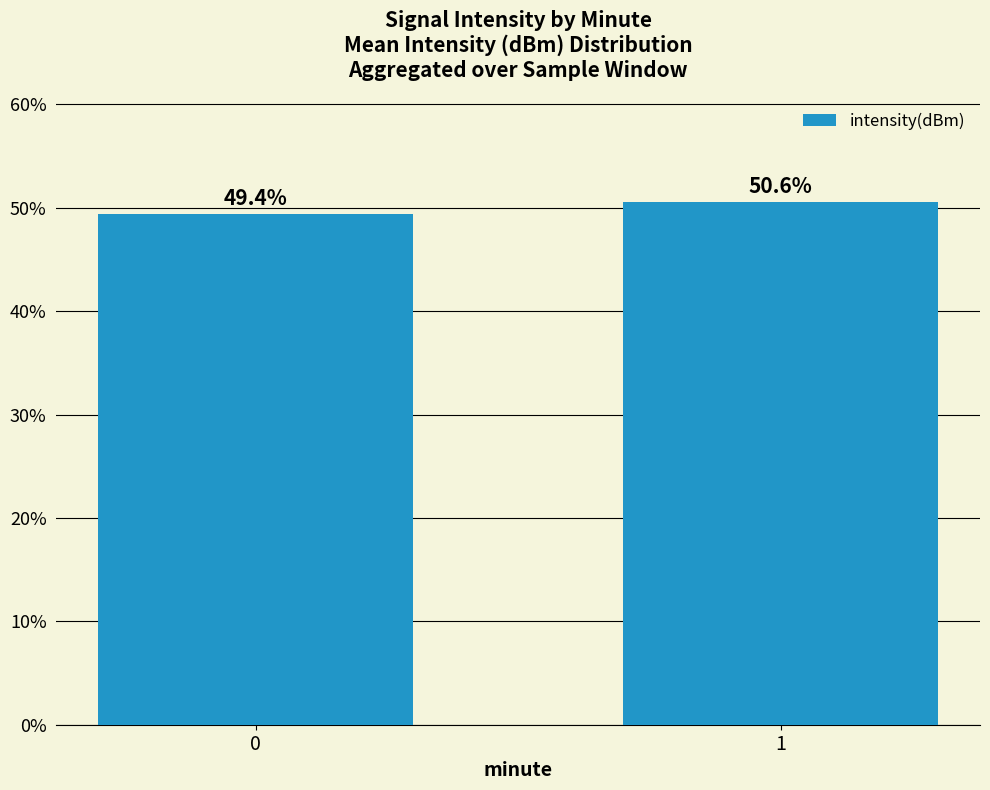

Are the bars horizontal?

No